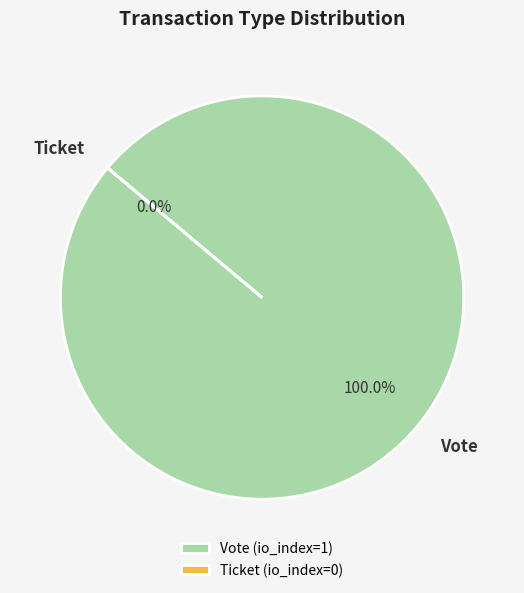

How many slices are in this pie chart?

2